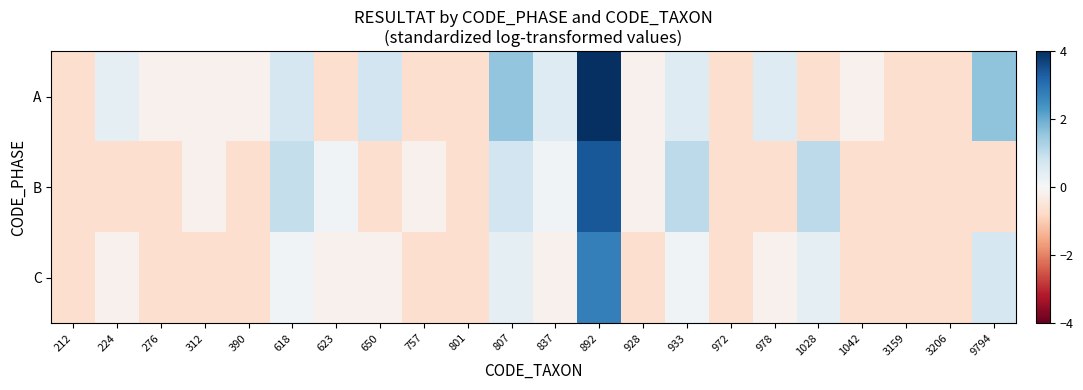

What is the spread (max minus min) of values at 390?

0.5